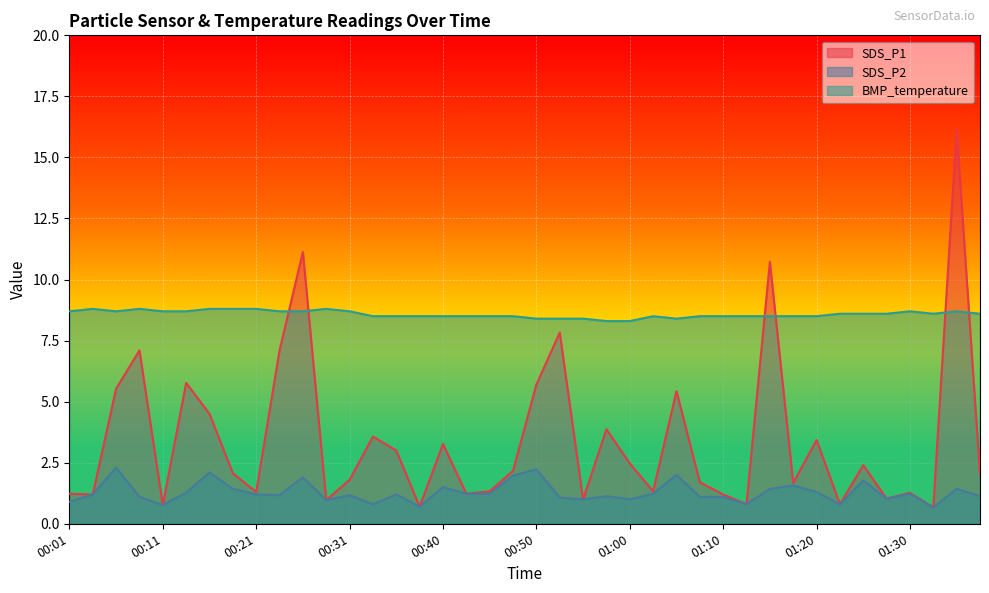

List the series in order of their peak value, highest first.

SDS_P1, BMP_temperature, SDS_P2